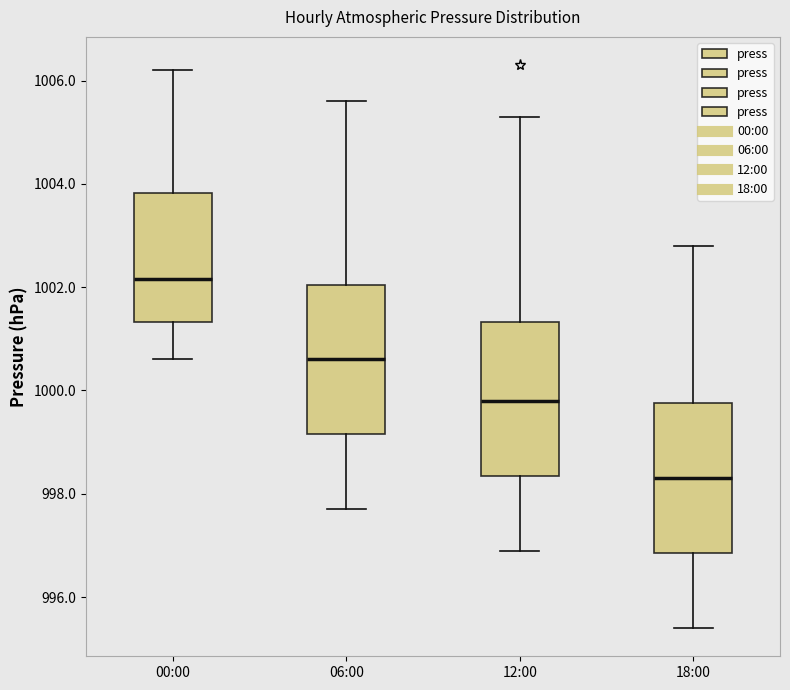

Which box's median line is the highest?

00:00